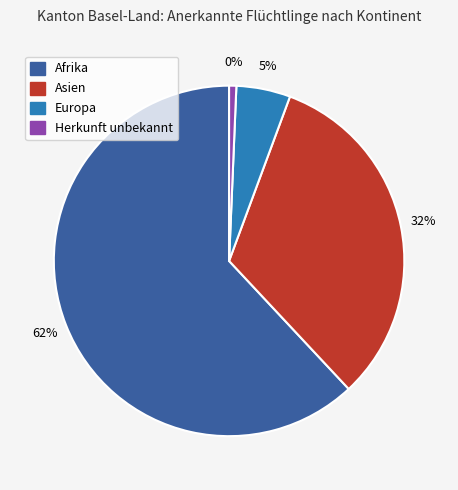

What is the smallest slice in the pie chart?

Herkunft unbekannt